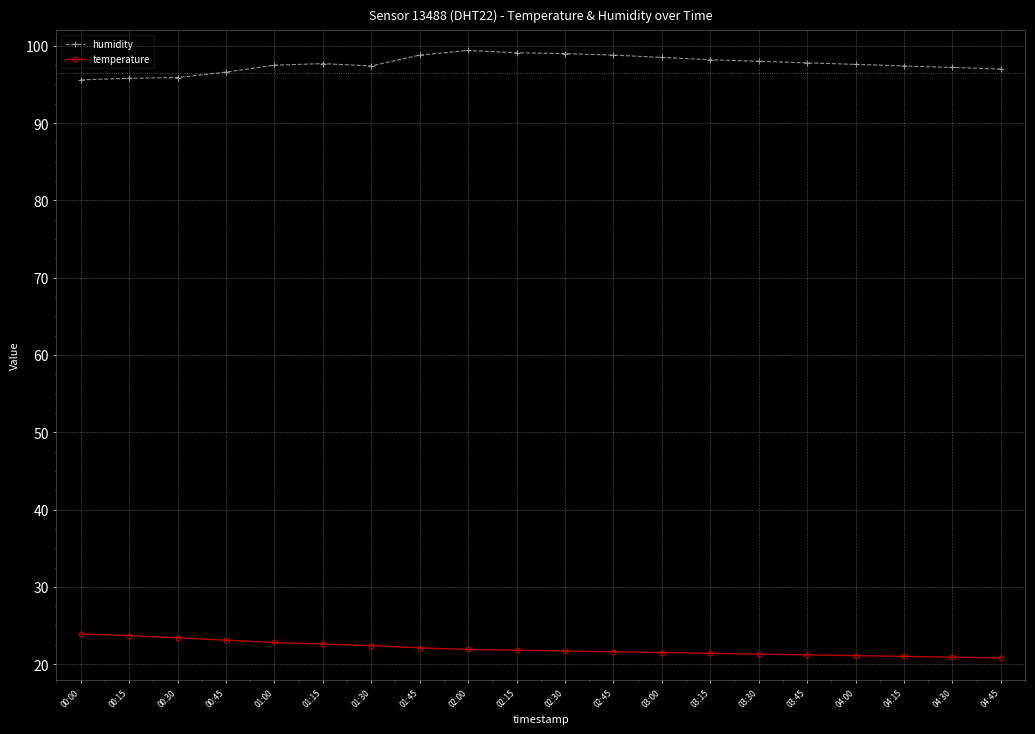

What is the difference between the highest and lowest values at 01:00?

74.7